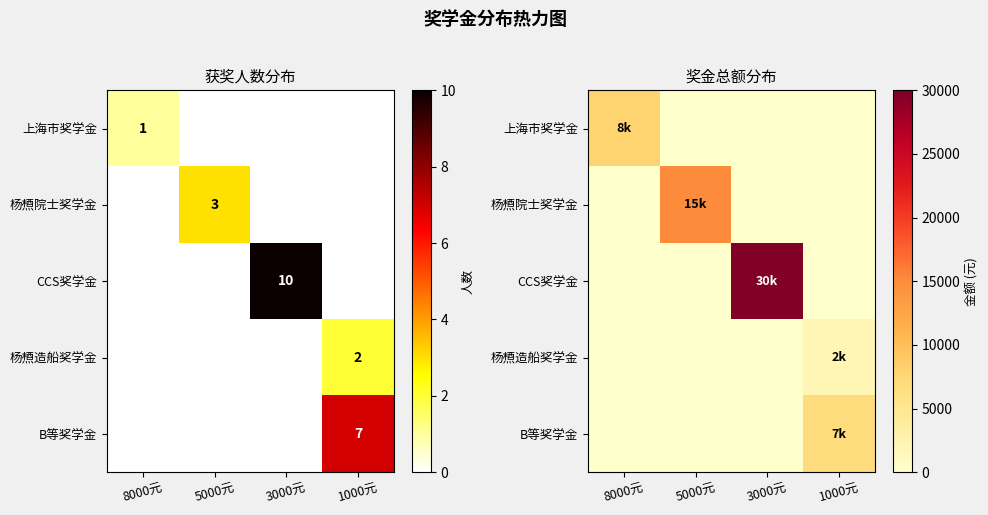

Count the B等奖学金 values in the range 0 to 7000.

4